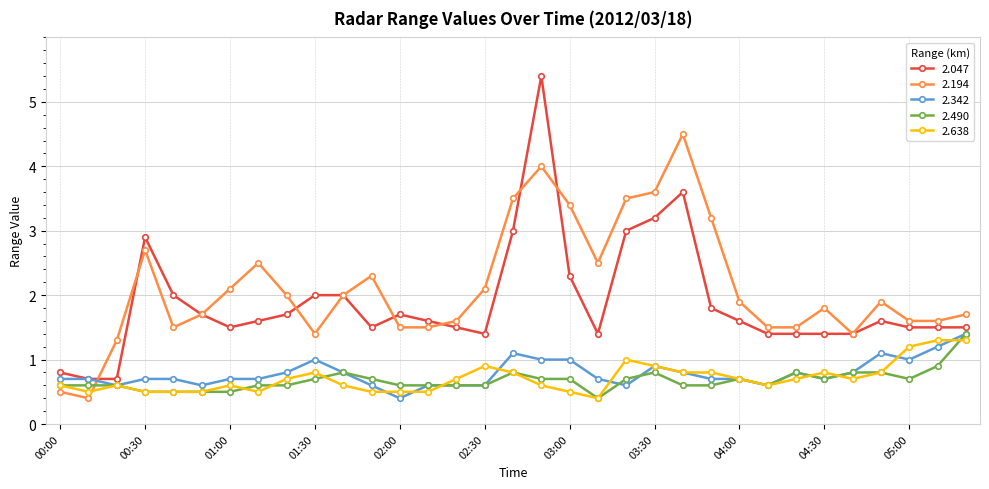

True or false: 2.194 and 2.490 intersect in this chart.

True